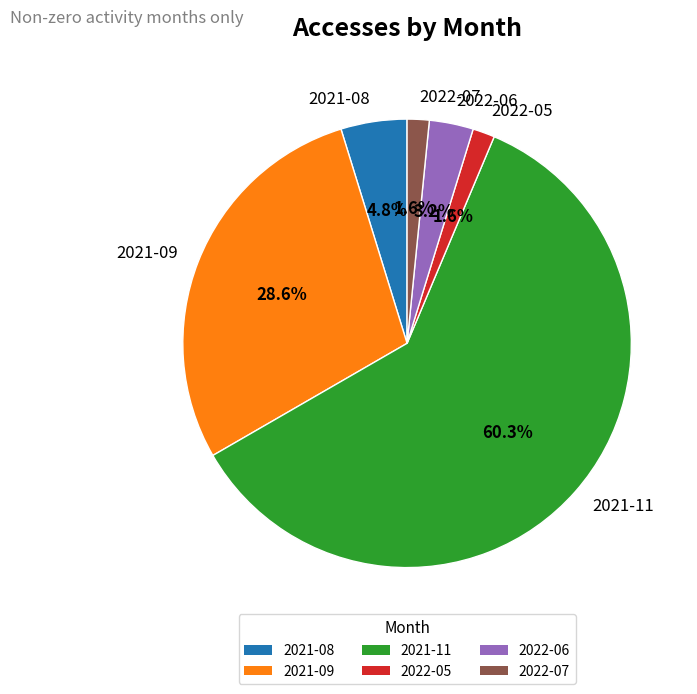

Between 2022-05 and 2021-09, which is larger?

2021-09